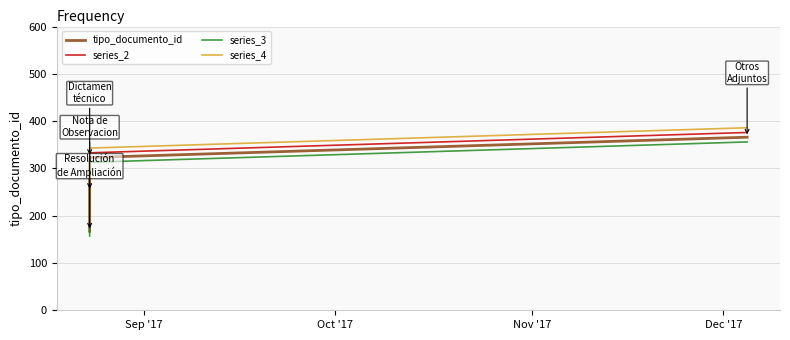

True or false: series_2 and series_4 intersect in this chart.

False